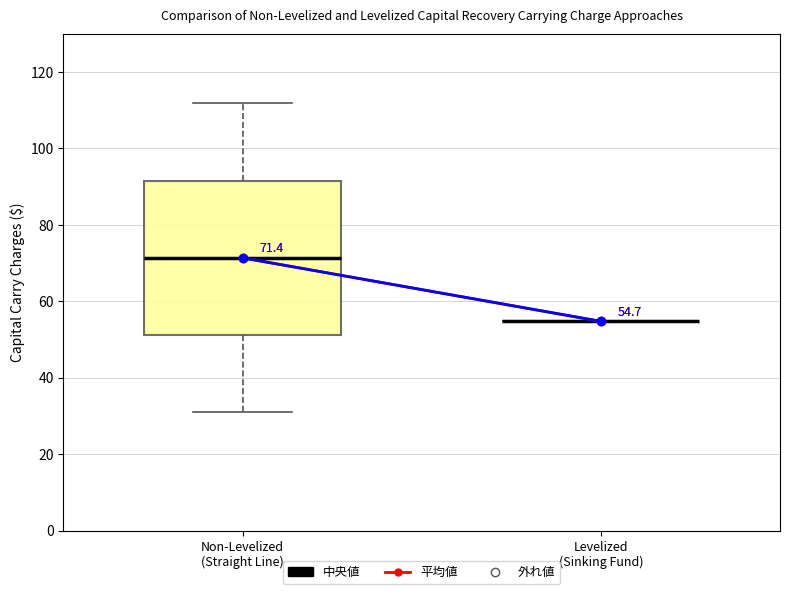

Which box is the tallest, from its lower edge to its upper edge?

Non-Levelized (Straight Line)